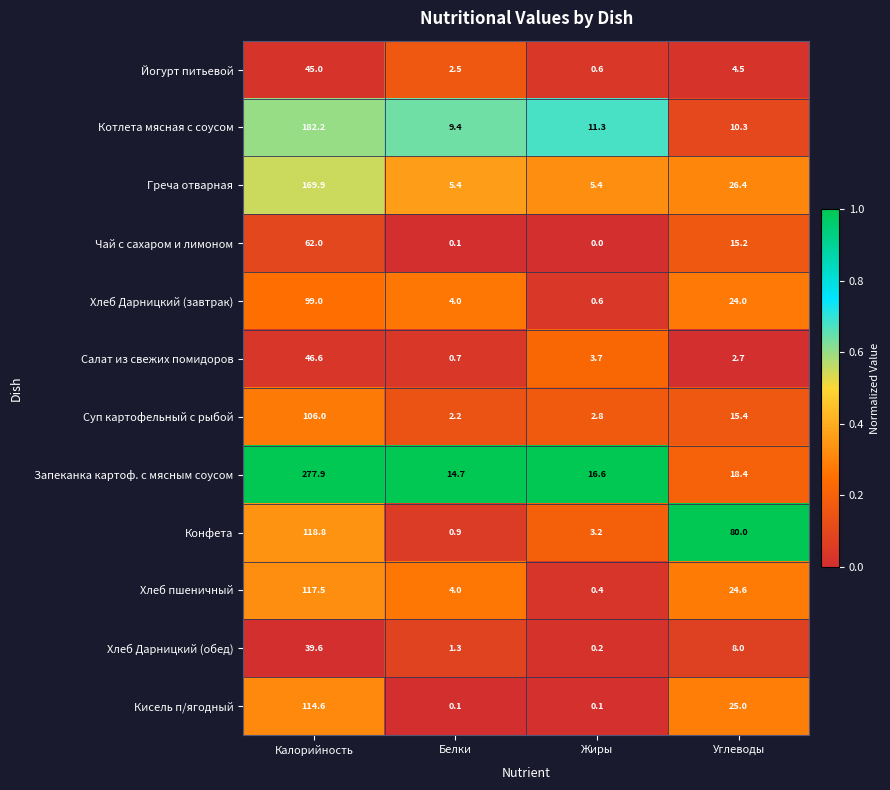

List the series in order of their peak value, lowest first.

Хлеб Дарницкий (обед), Йогурт питьевой, Салат из свежих помидоров, Чай с сахаром и лимоном, Хлеб Дарницкий (завтрак), Суп картофельный с рыбой, Кисель п/ягодный, Хлеб пшеничный, Конфета, Греча отварная, Котлета мясная с соусом, Запеканка картоф. с мясным соусом